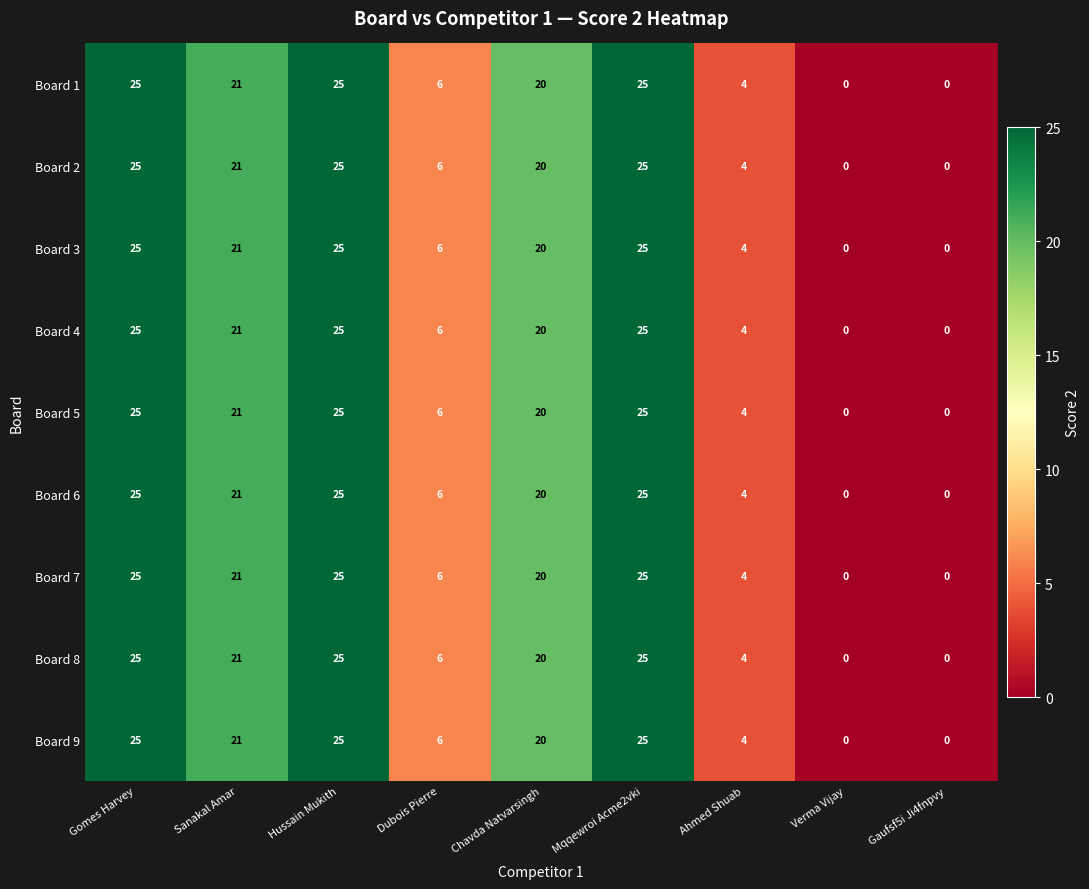

Is it true that Board 2 equals 0 at Verma Vijay?

True